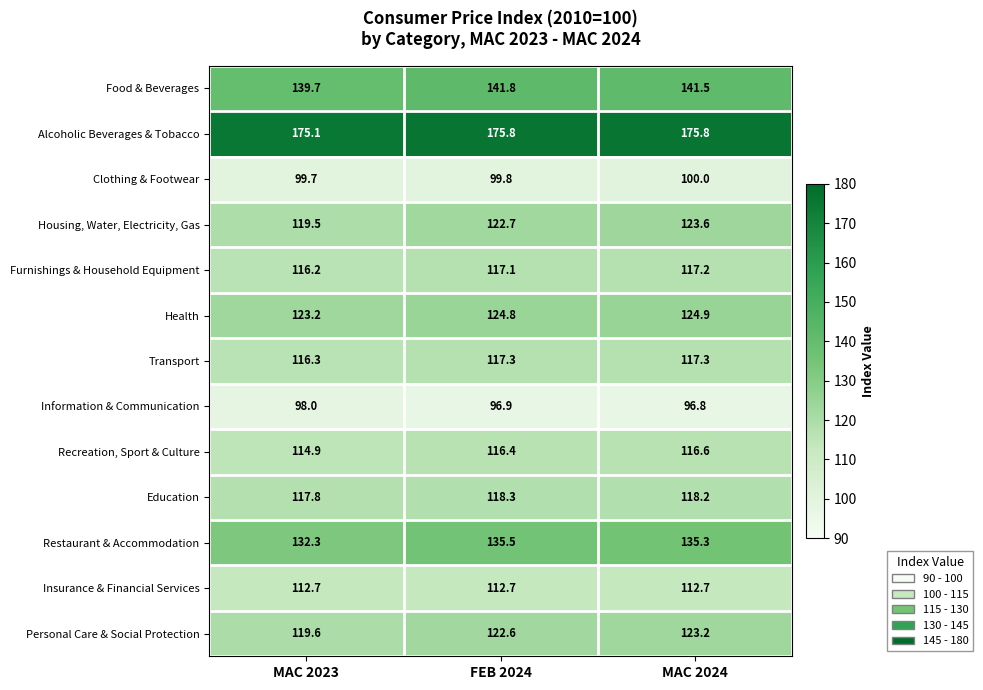

What is the total value across all series at FEB 2024?

1601.7